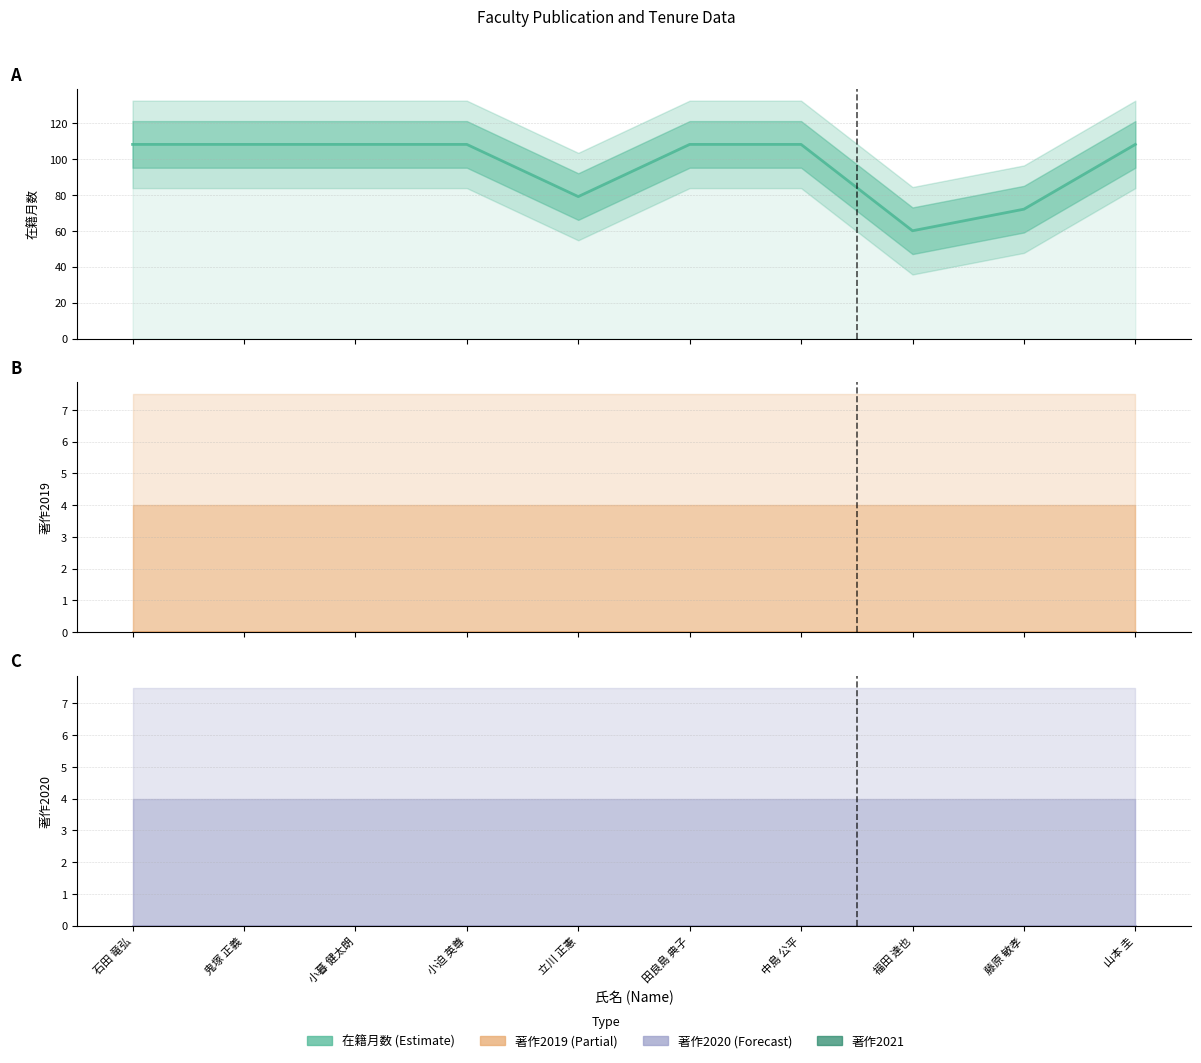

Which has a higher value, 福田 達也 or 山本 圭?

山本 圭